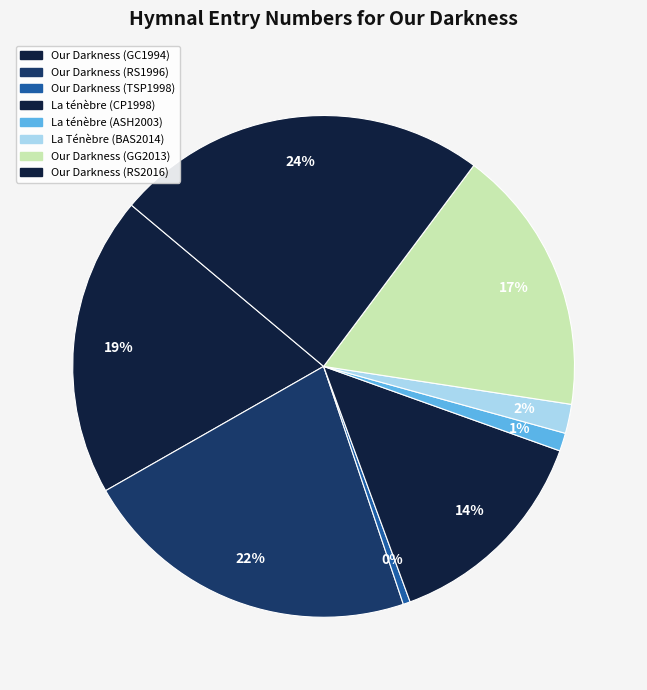

How many segments does this pie chart have?

8